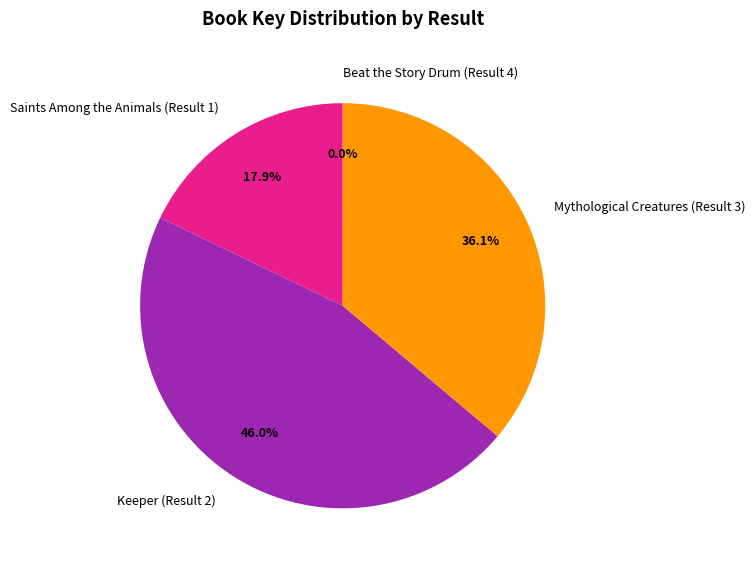

The Keeper (Result 2) slice represents 37% of the pie. True or false?

False